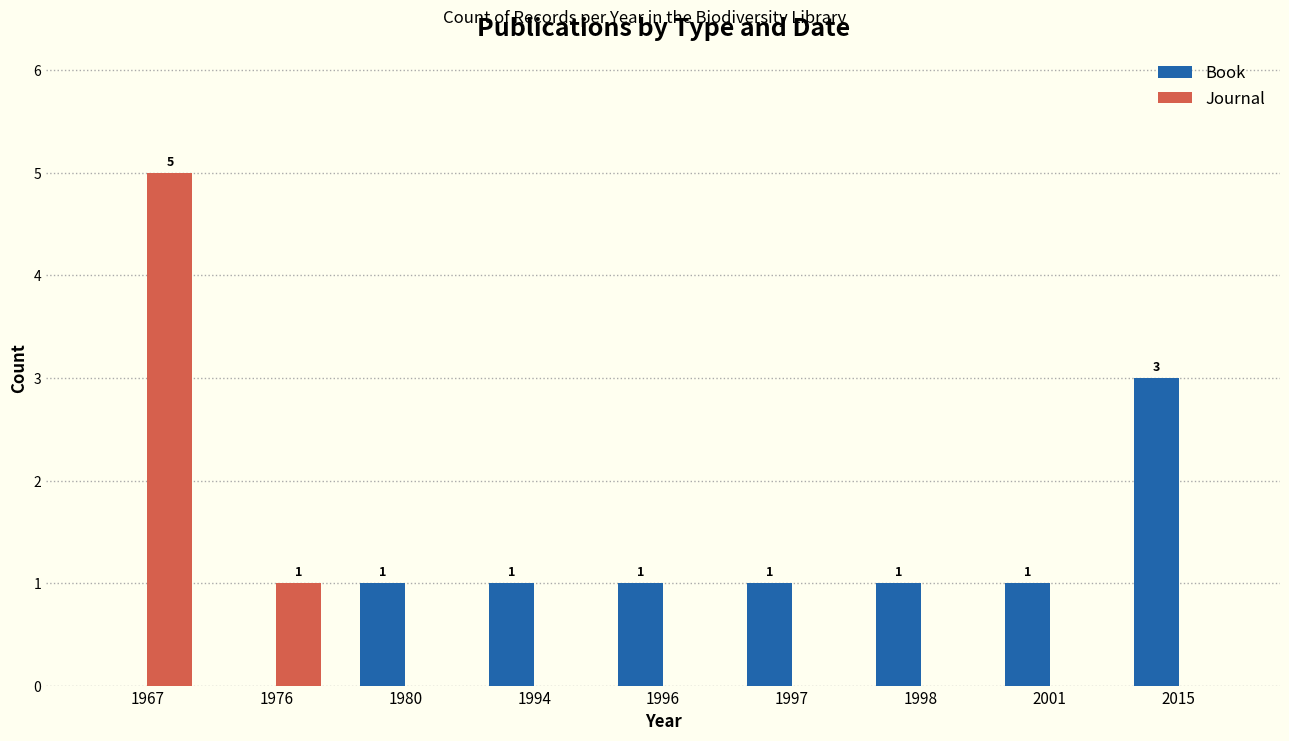

What is the sum of all Book values?

9